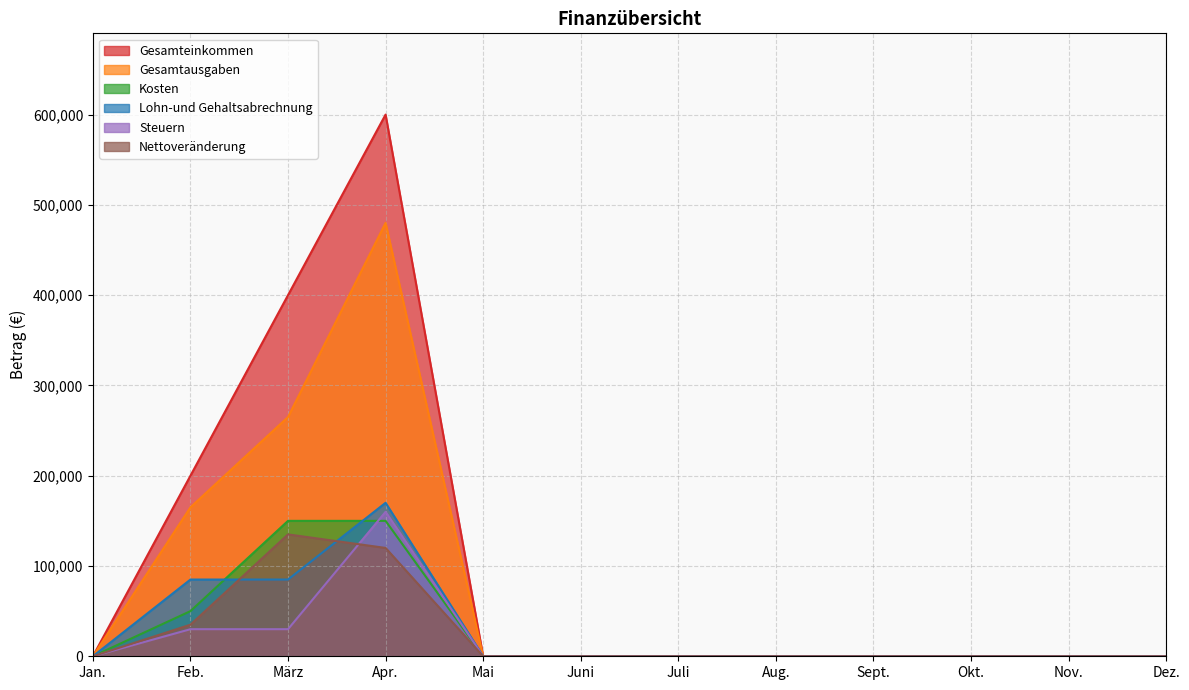

At März, list the series in order from smallest to largest.

Steuern, Lohn-und Gehaltsabrechnung, Nettoveränderung, Kosten, Gesamtausgaben, Gesamteinkommen